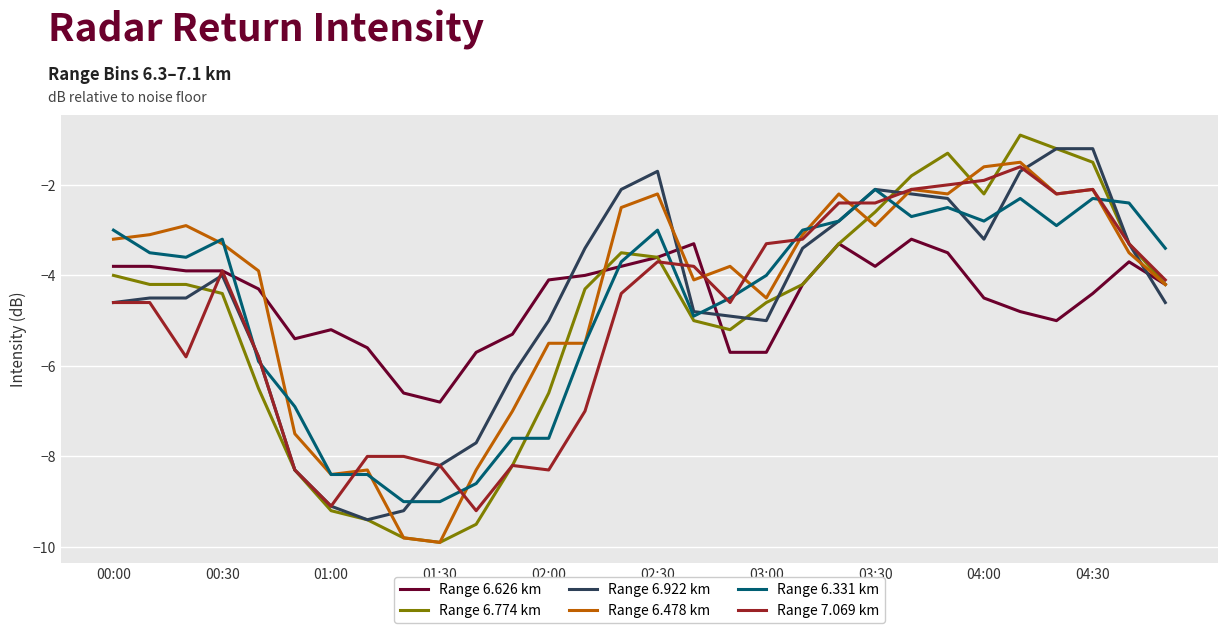

What is the highest value of the Range 6.774 km series?

-0.9